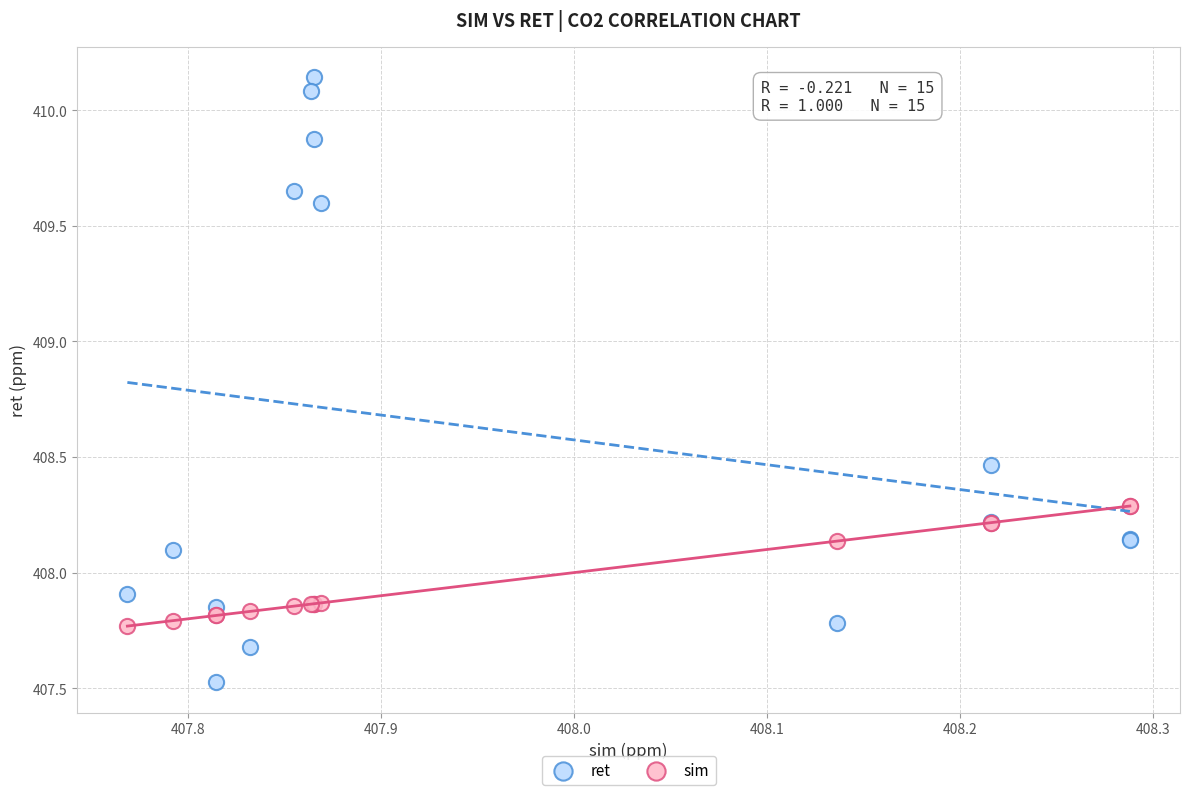

What are all the series names shown in the legend?

ret, sim